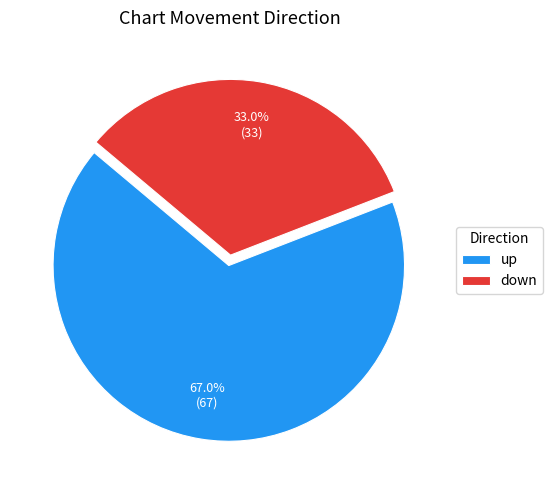

Approximately how many times larger is the value at down compared to up?

0.5